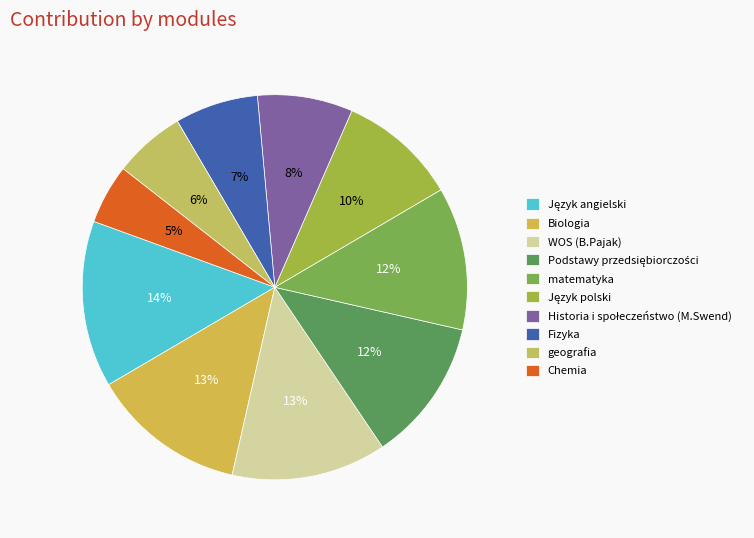

Combined, do Chemia and WOS (B.Pajak) account for over 50%?

No